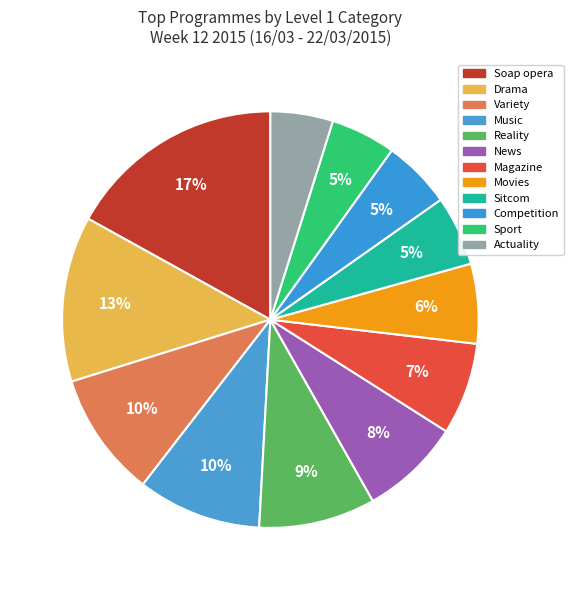

Rank the categories by value from highest to lowest.

Soap opera, Drama, Variety, Music, Reality, News, Magazine, Movies, Sitcom, Competition, Sport, Actuality